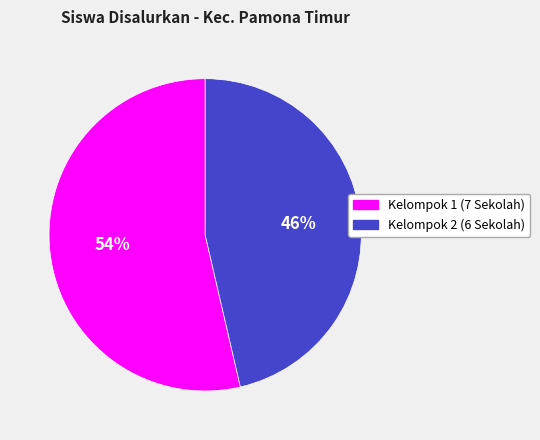

Is there a majority slice in this chart?

Yes